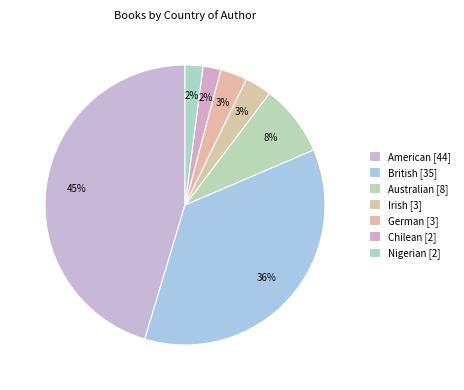

How many slices are in this pie chart?

7